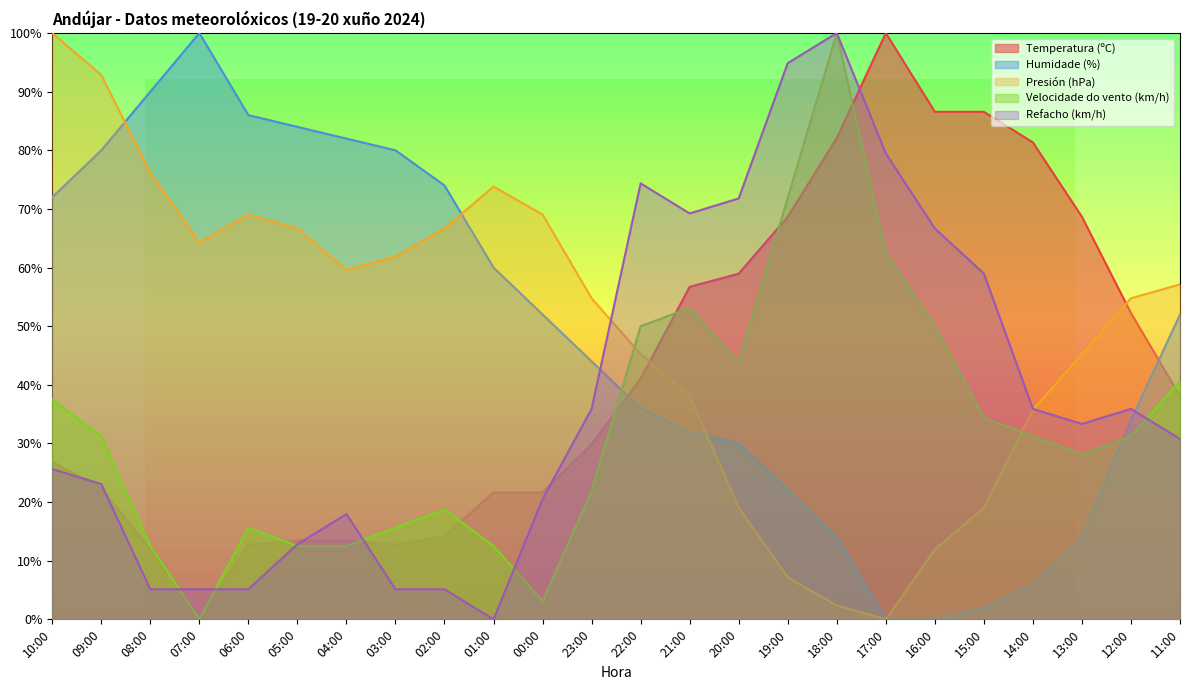

How many positive values does the Humidade (%) series have?

22